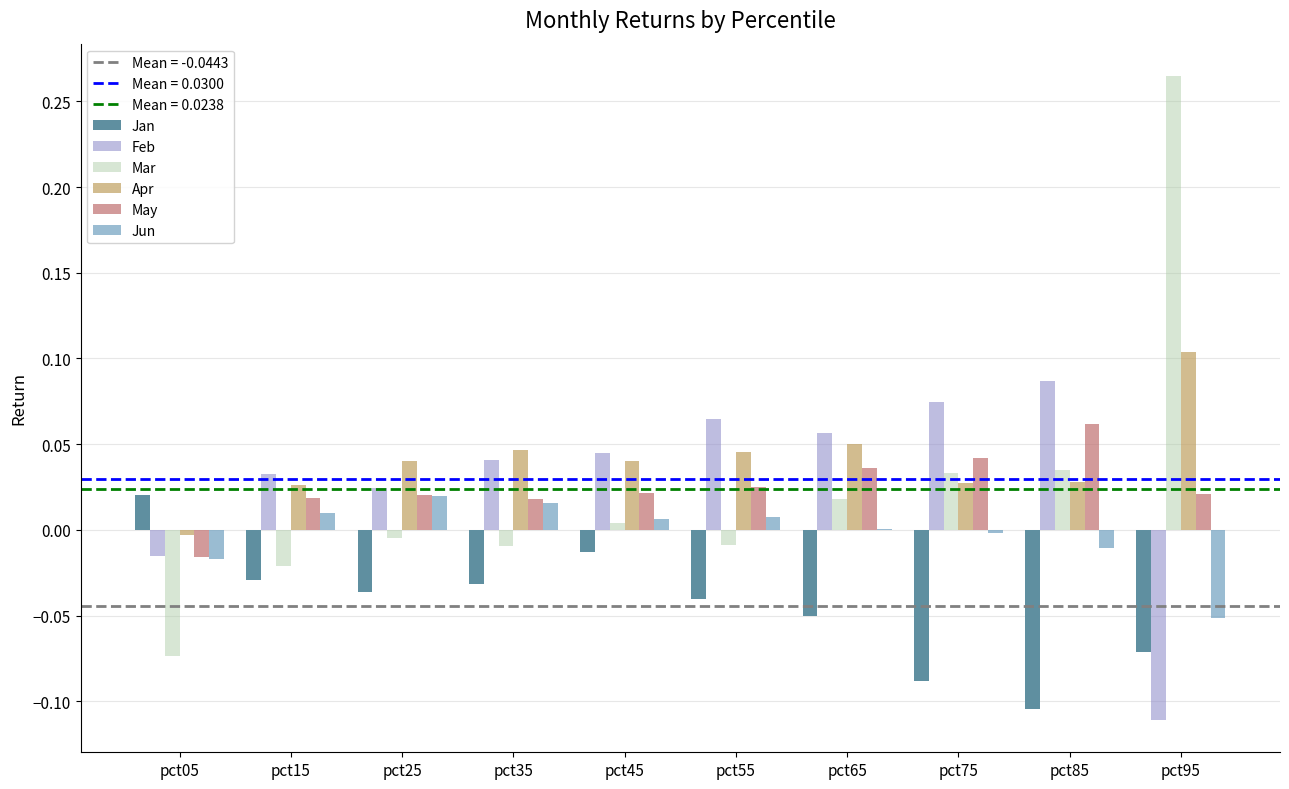

Does the chart contain stacked bars?

No